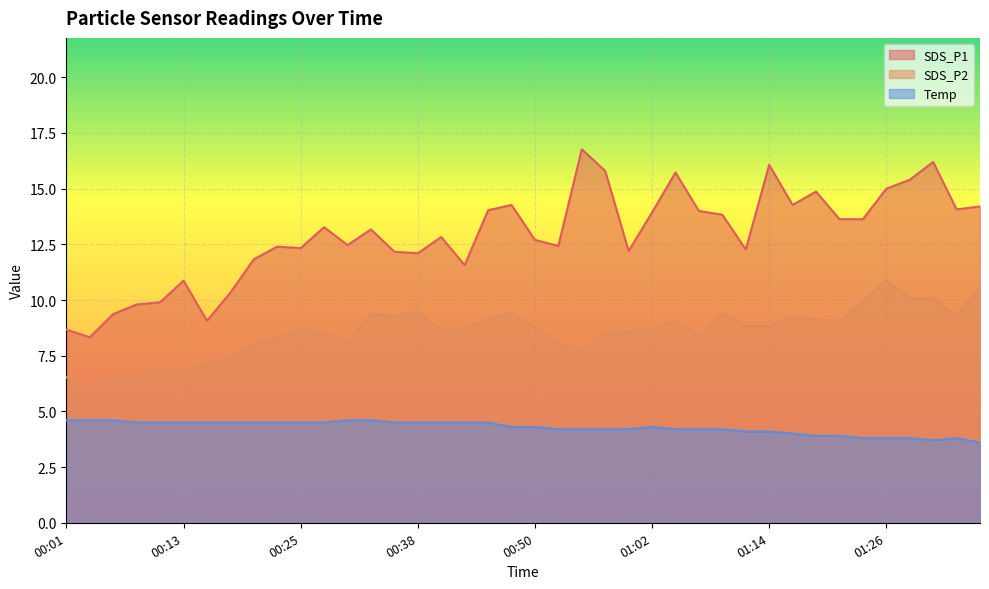

Where is SDS_P2 nearest to the value 8?

00:21